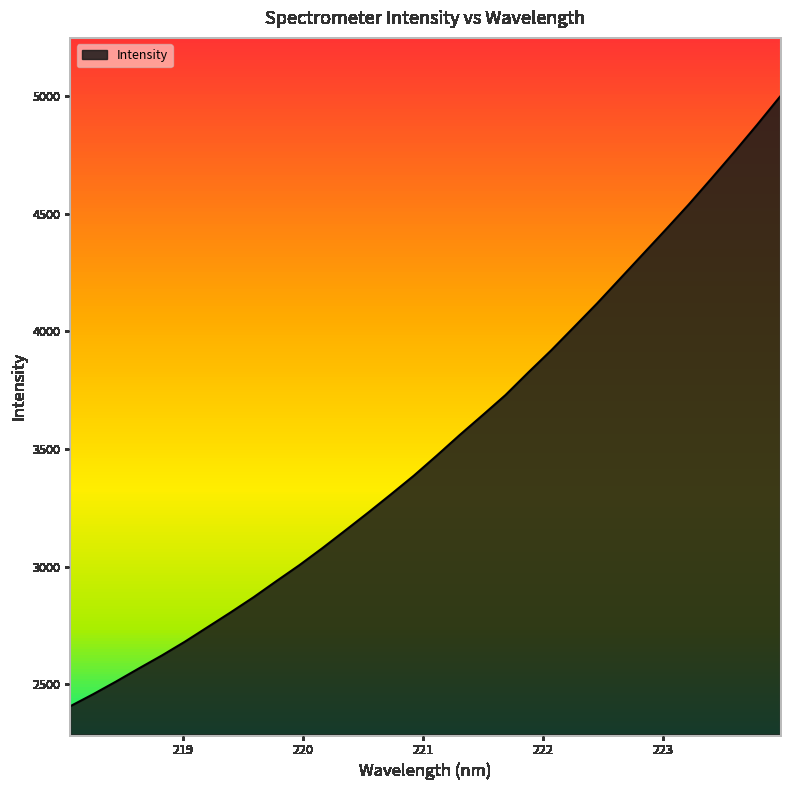

What is the difference between the maximum and minimum values?

2591.7